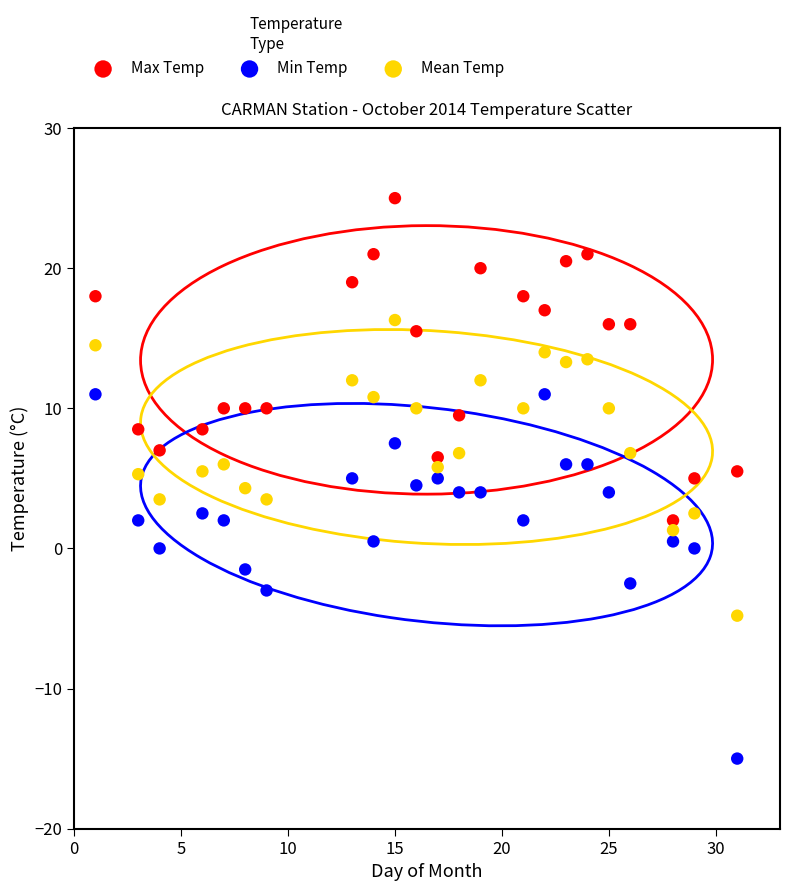

Across all data points, what is the range of X values (max minus min)?

30.0